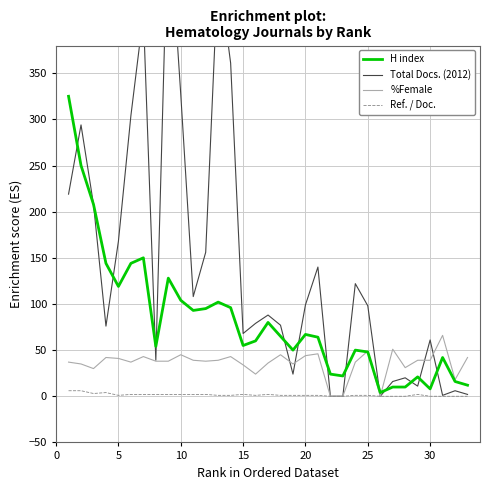

True or false: Ref. / Doc. has a value of 1 at 25.

True